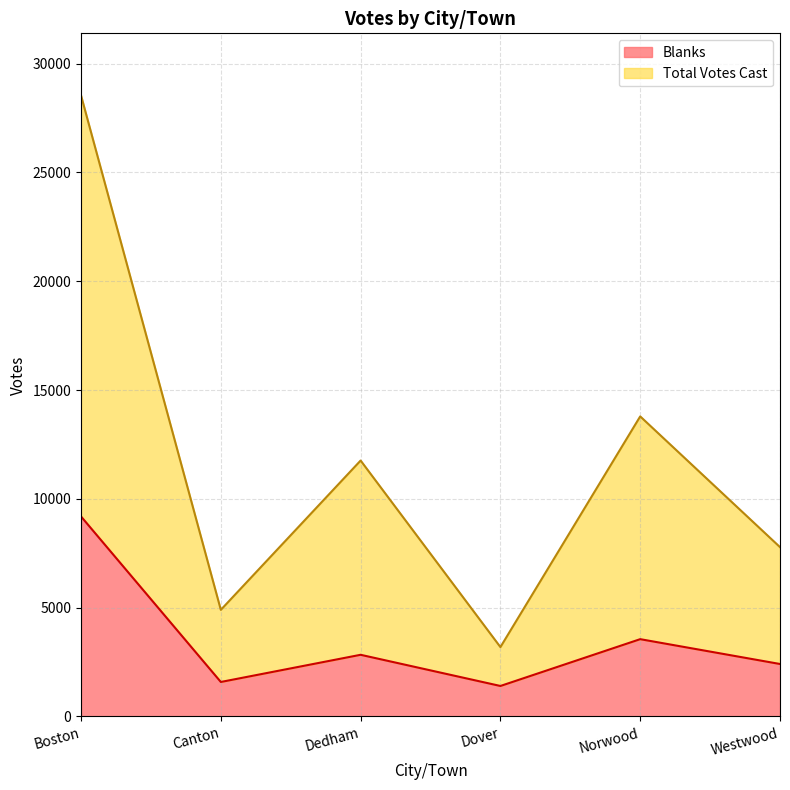

At which category does Blanks reach its first local valley?

Canton